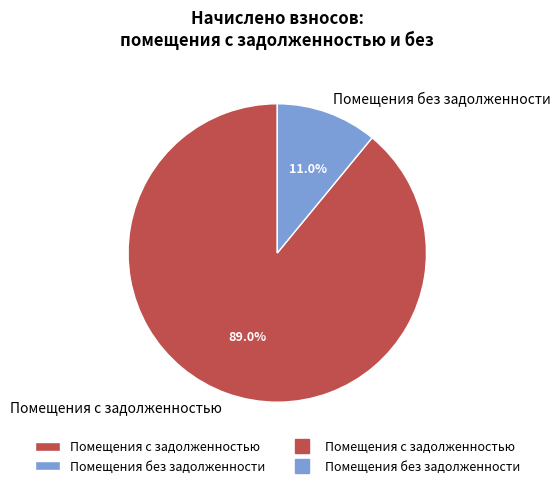

Which category accounts for the majority?

Помещения с задолженностью